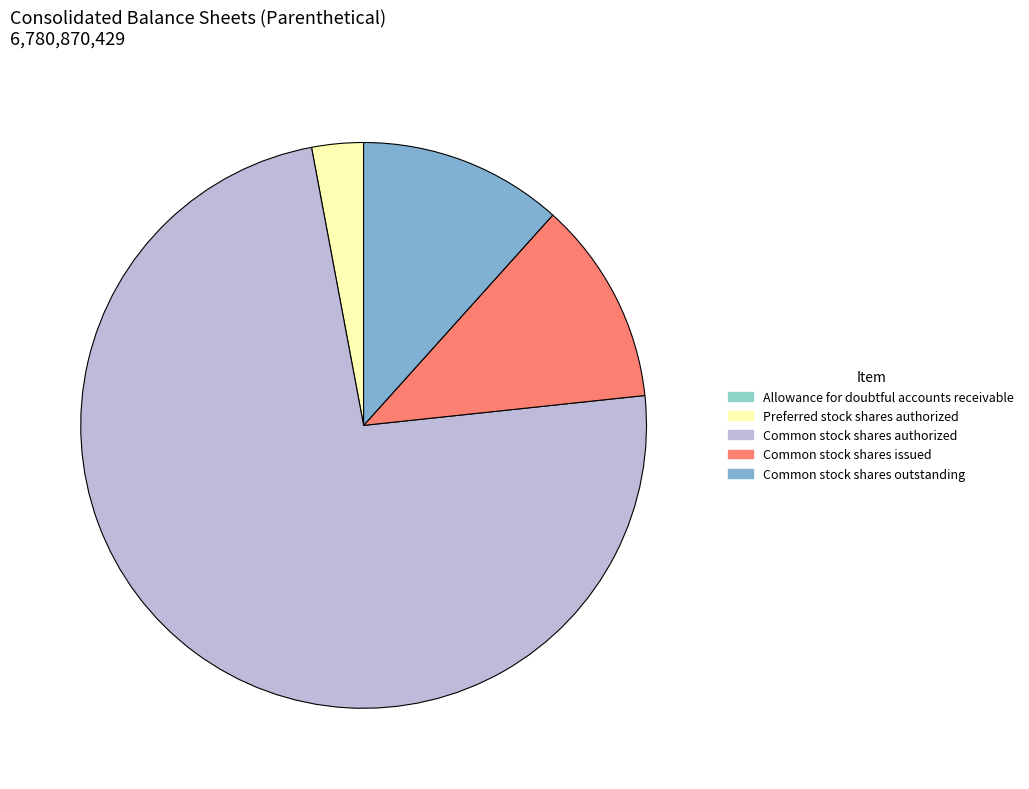

How many slices are in this pie chart?

5